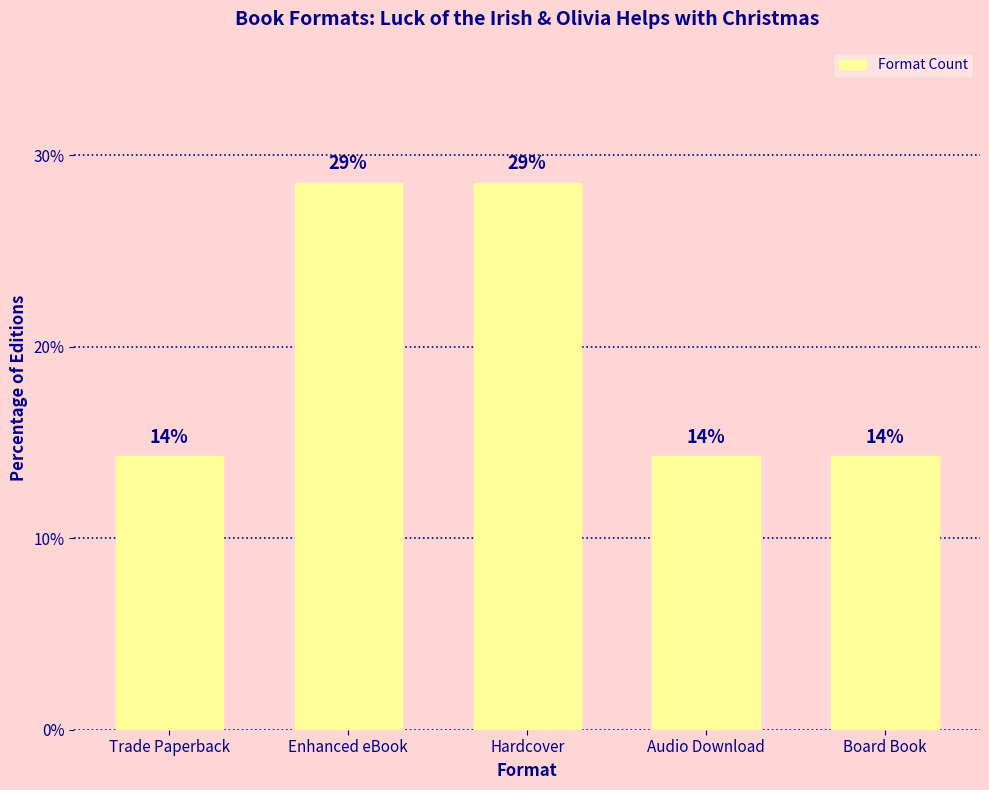

Is it true that the value at Audio Download is 9.7?

False